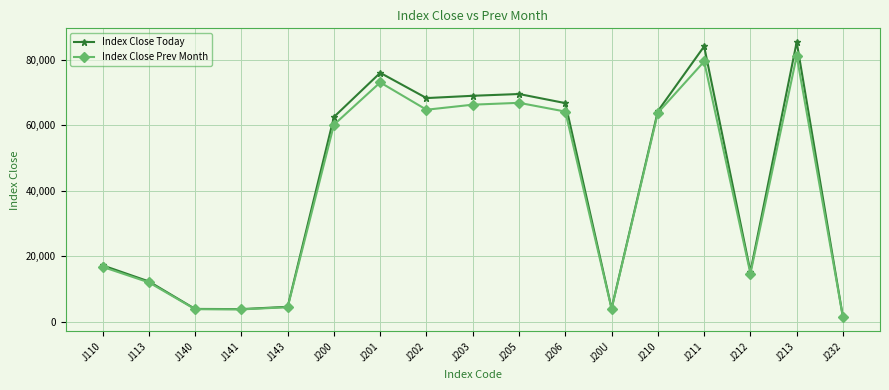

What is the value of the Index Close Today point at the 8th from the left?

68233.9